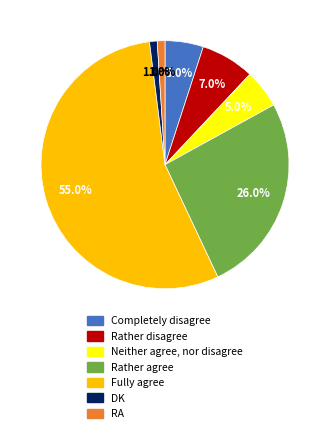

Combined, do Completely disagree and Fully agree account for over 50%?

Yes